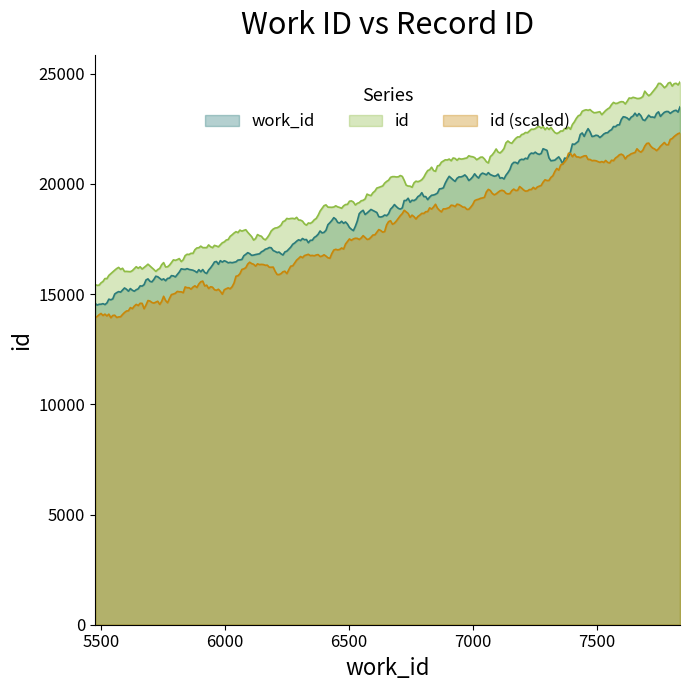

What is the maximum value for id (scaled)?

22311.8